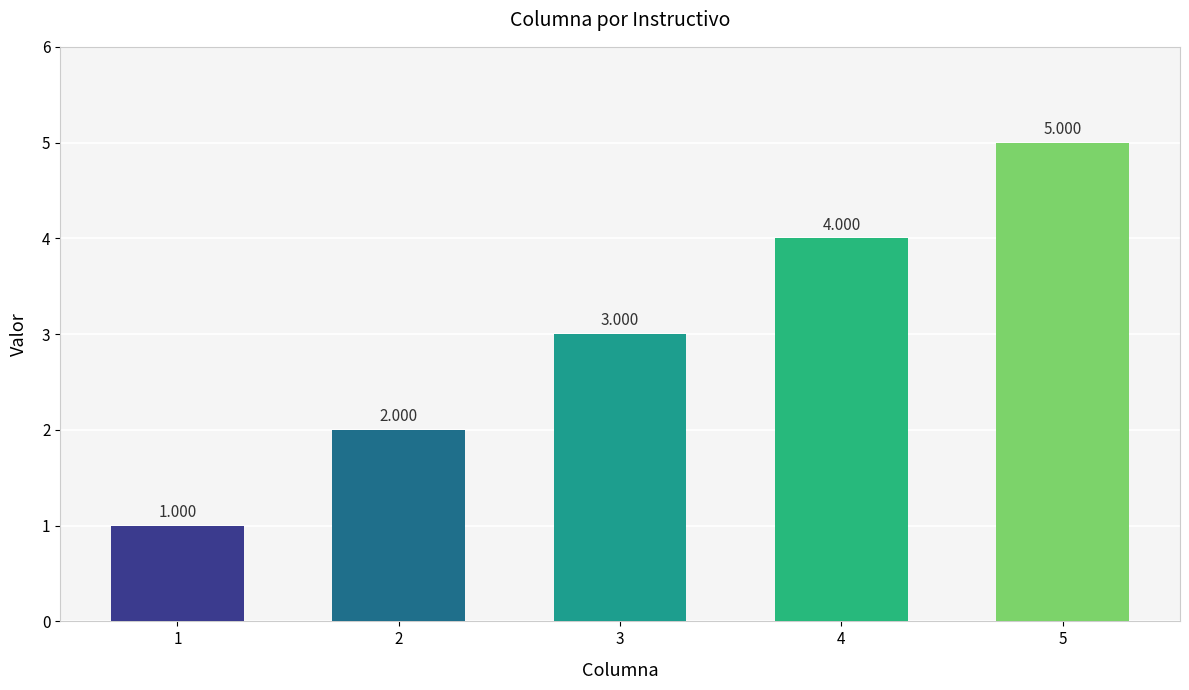

How many values are below 3?

2